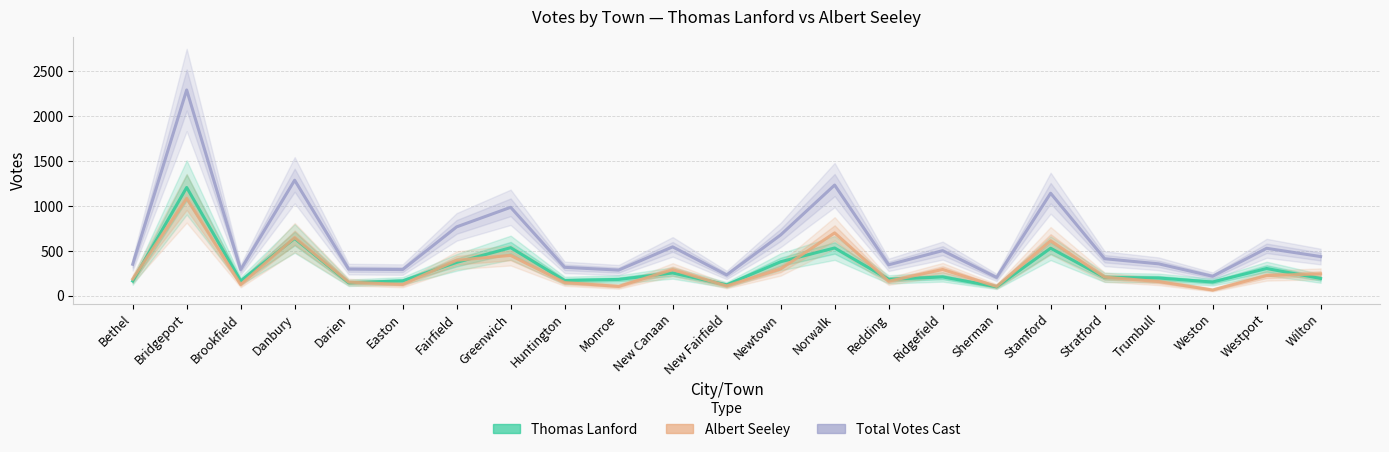

How many times do Albert Seeley and Thomas Lanford cross each other?

12